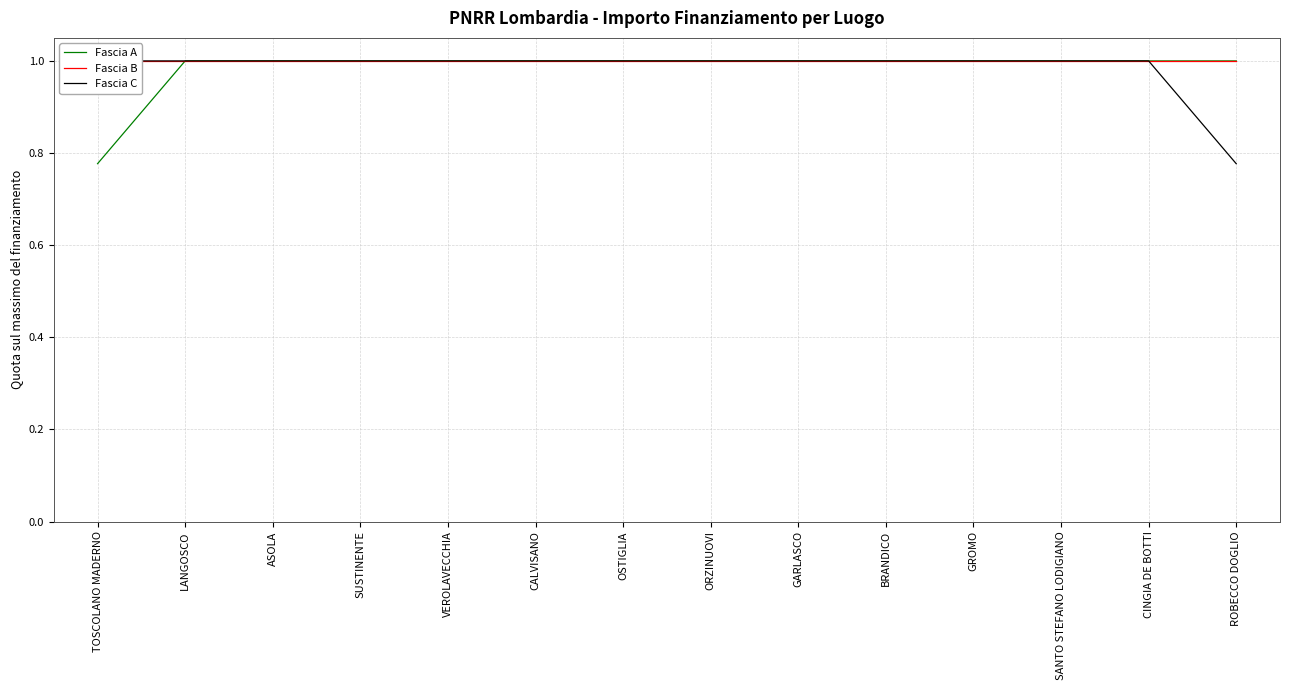

At how many categories does at least one series exceed 0?

14